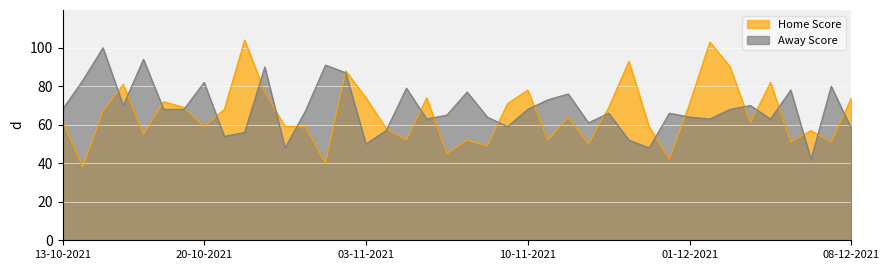

What is the maximum value for Home Score?

104